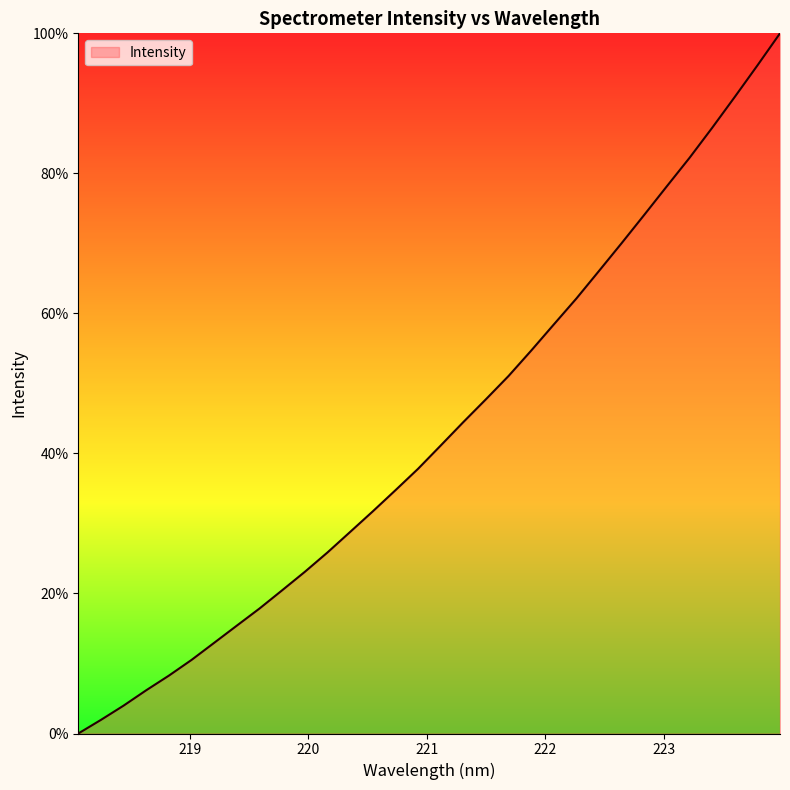

What is the difference between the maximum and minimum values?

100.0